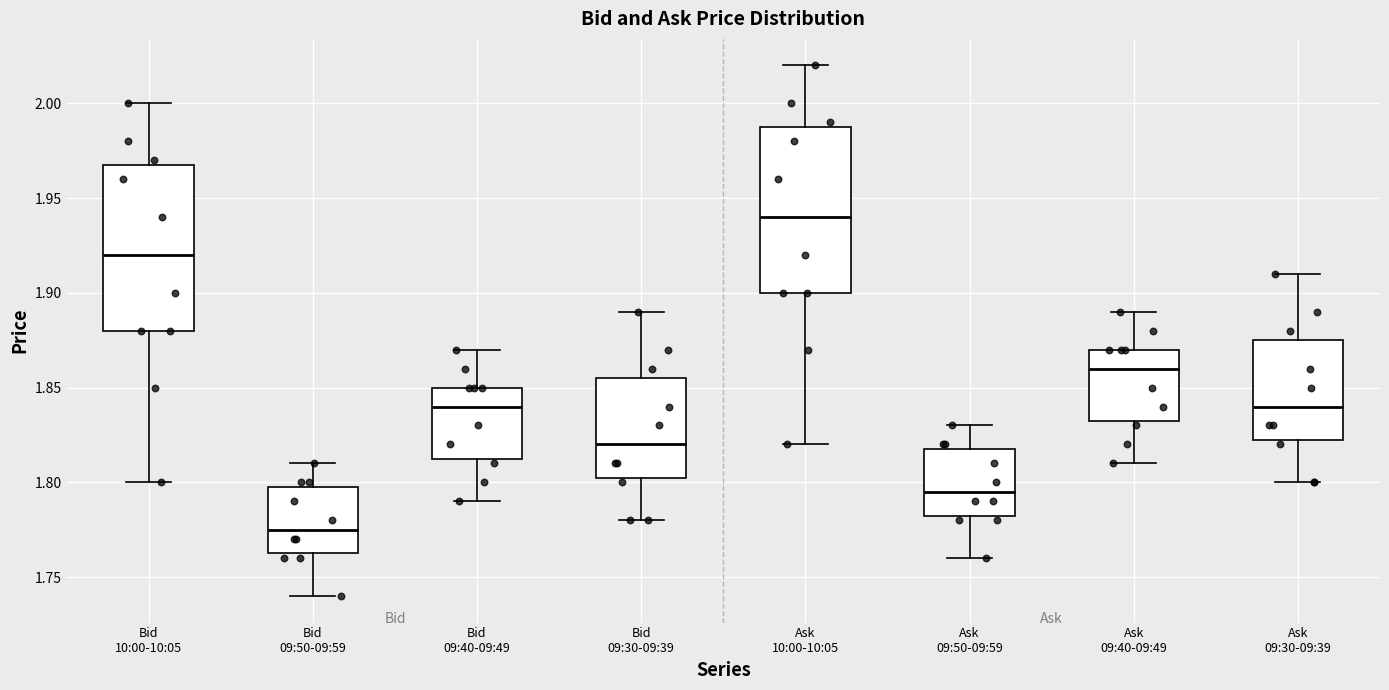

Where is the upper edge of the box for Ask 10:00-10:05 on the y-axis? The values are not printed on the chart, so give them approximately, as read against the axis.

1.990